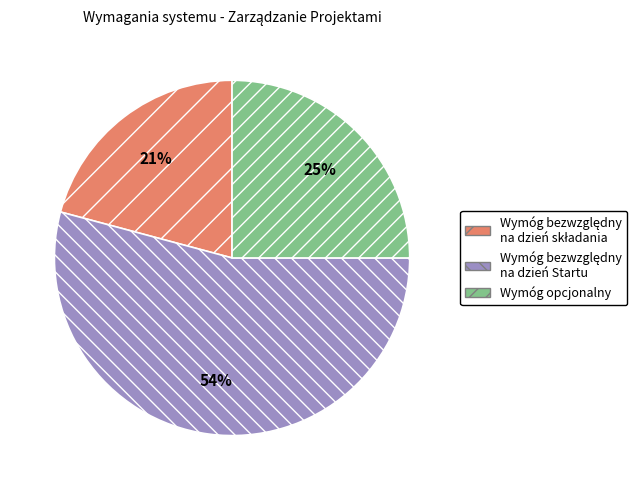

To the nearest percent, what portion does Wymóg opcjonalny represent?

25%